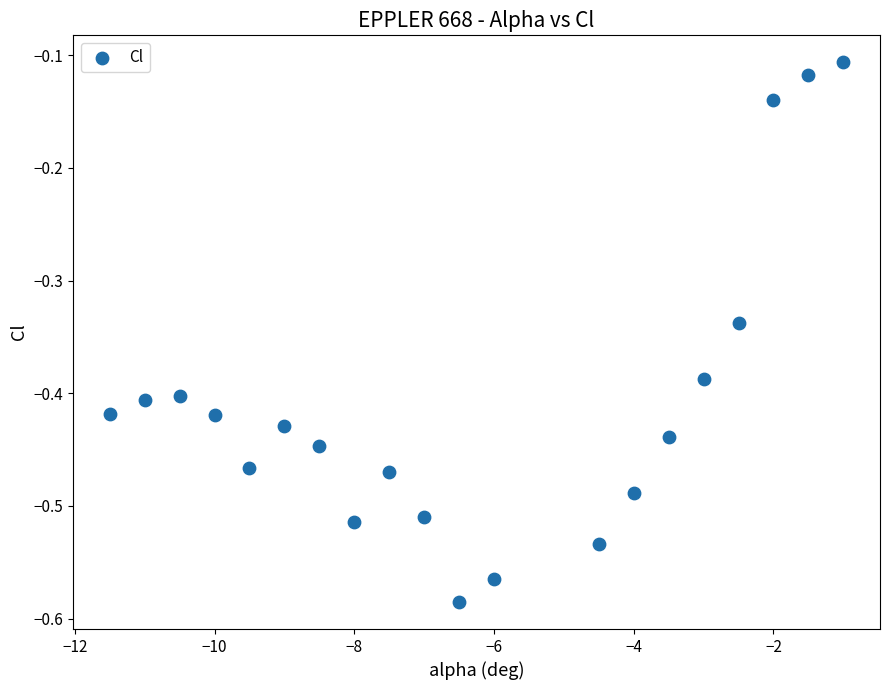

What is the range of Y values (max minus min)?

0.5